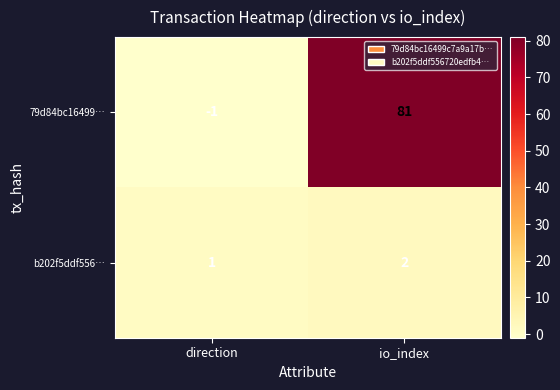

Rank the series by their average value, from lowest to highest.

b202f5ddf556…, 79d84bc16499…